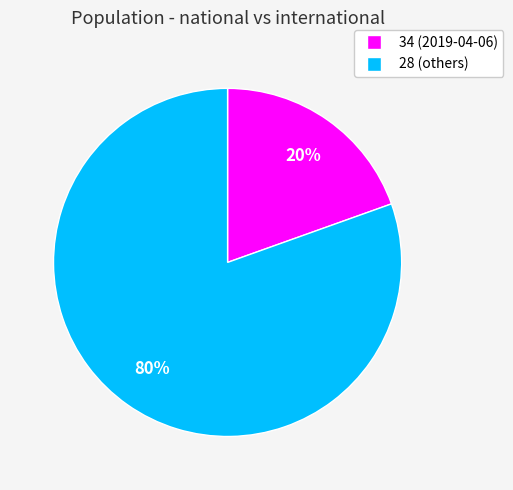

Is there any slice that represents more than half of the pie?

Yes